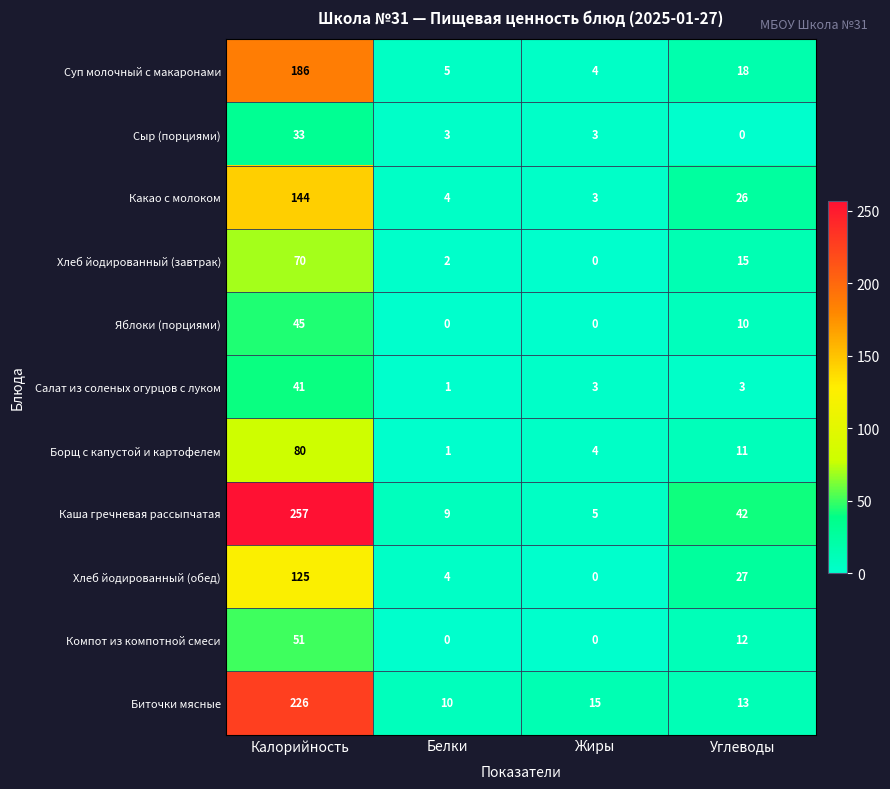

What is the difference between the highest and lowest values at Белки?

10